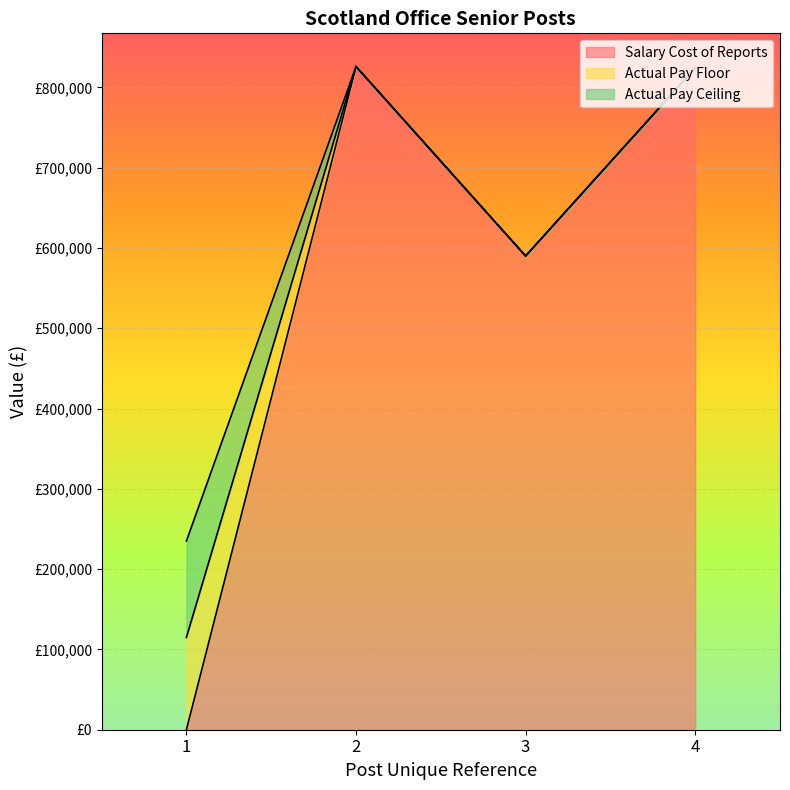

At 4, list the series in order from smallest to largest.

Actual Pay Floor, Actual Pay Ceiling, Salary Cost of Reports